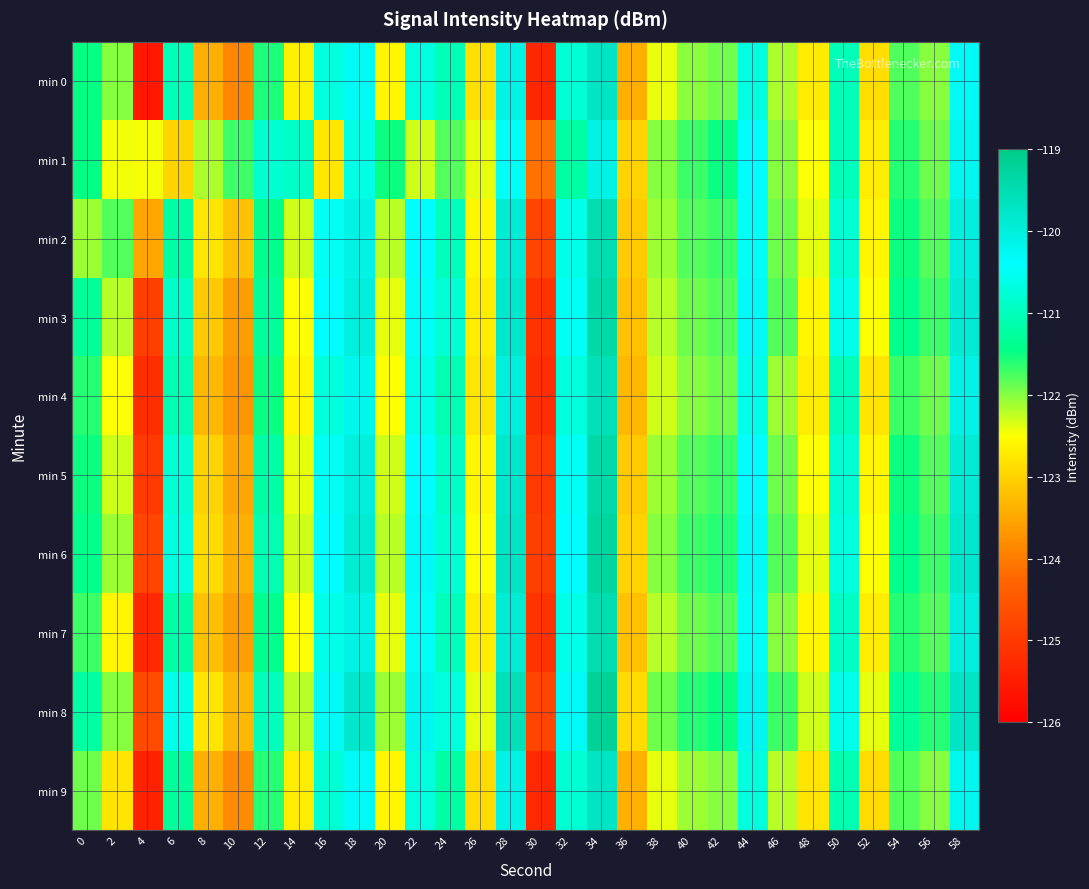

What is the total value across all series at 52?

-1226.6